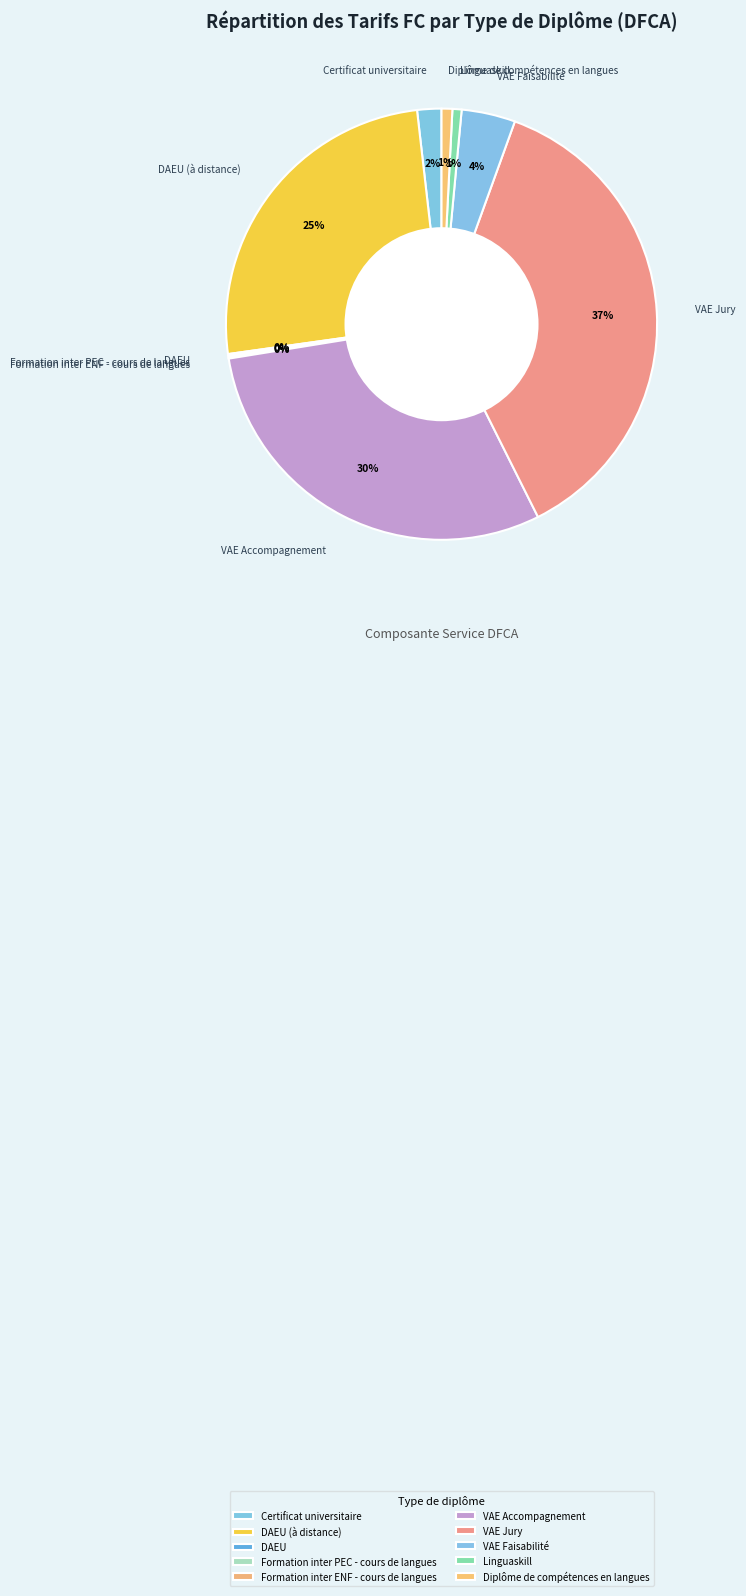

Count the number of slices in the pie.

10